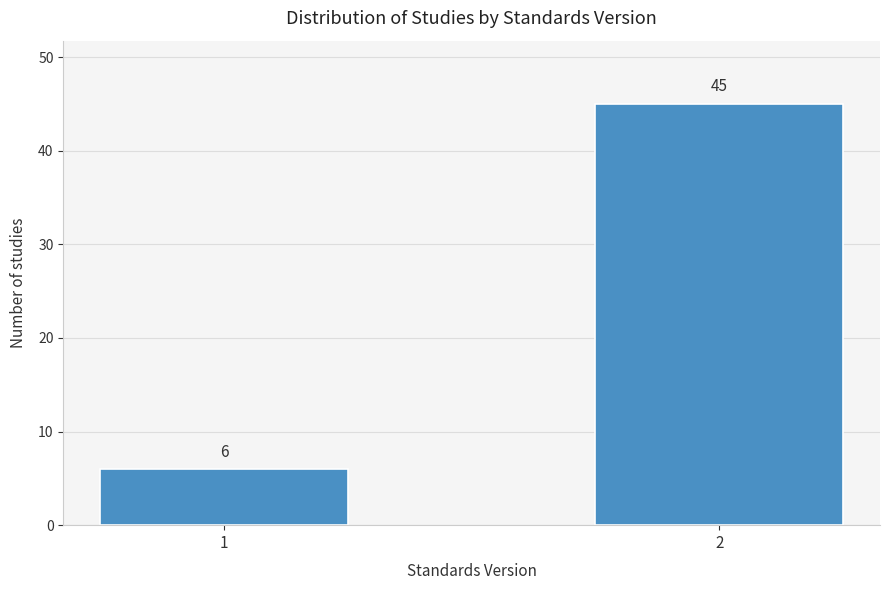

Reading right to left, what are all the values shown in this chart?

45	6